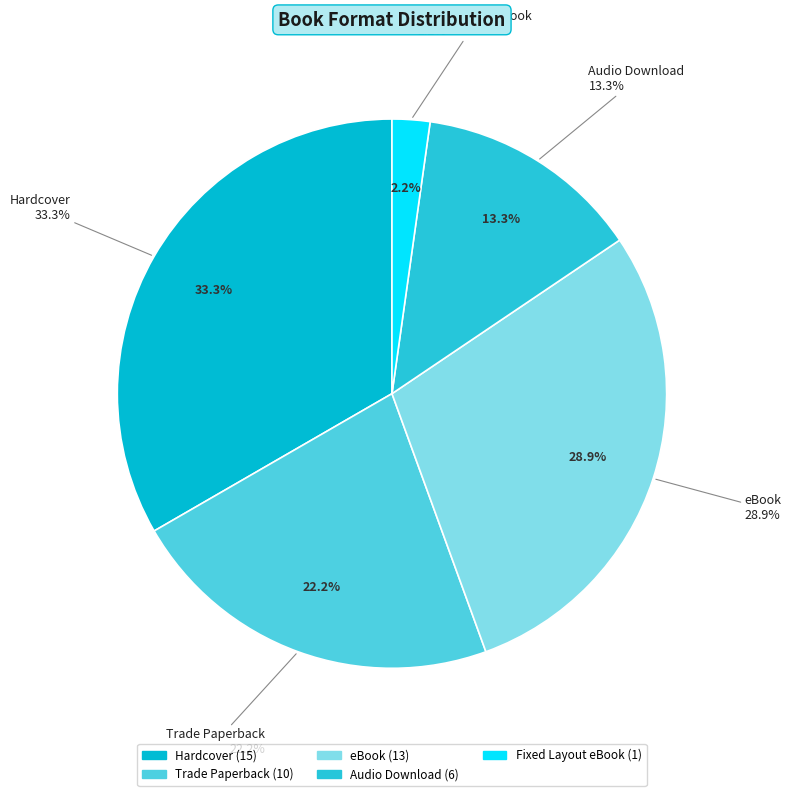

The Trade Paperback slice represents 22% of the pie. True or false?

True